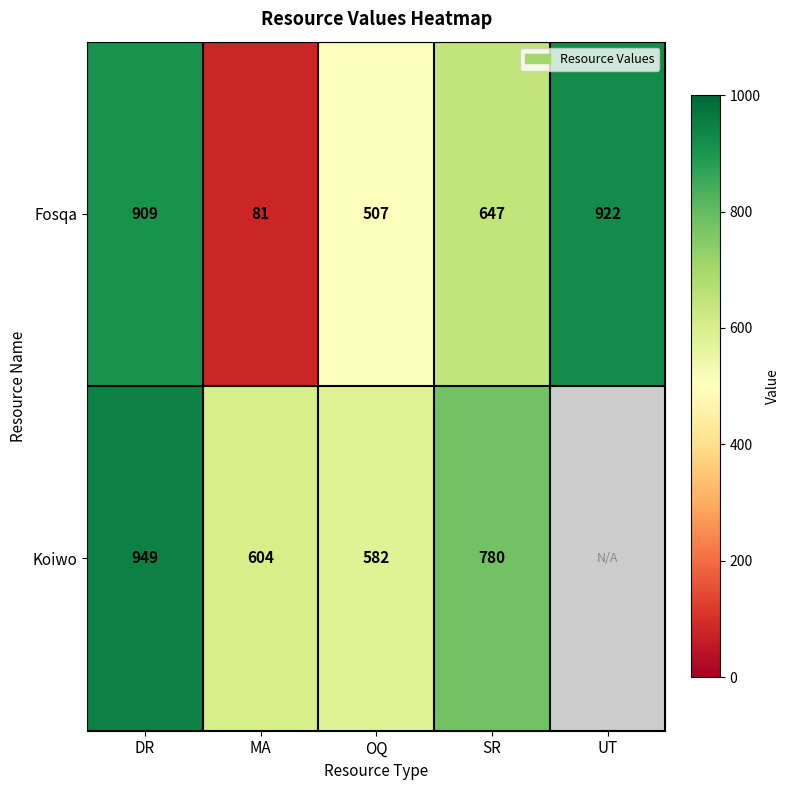

Rank the categories by Fosqa value from highest to lowest.

UT, DR, SR, OQ, MA